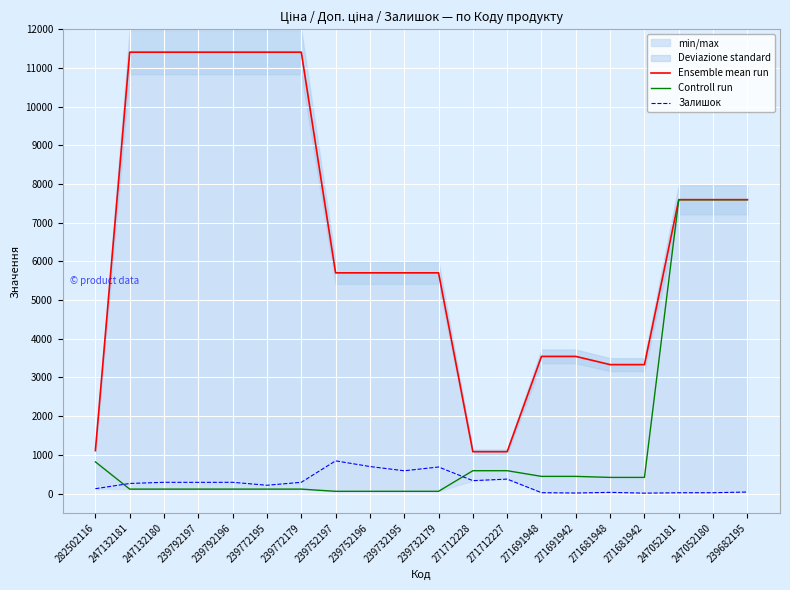

Reading left to right, what are all the values shown in this chart?

Ensemble mean run: 282502116=1109.2	247132181=11410.0	247132180=11410.0	239792197=11410.0	239792196=11410.0	239772195=11410.0	239772179=11410.0	239752197=5705.0	239752196=5705.0	239732195=5705.0	239732179=5705.0	271712228=1081.7	271712227=1081.7	271691948=3545.0	271691942=3545.0	271681948=3332.5	271681942=3332.5	247052181=7596.5	247052180=7596.5	239682195=7596.5
Controll run: 282502116=818.5	247132181=114.1	247132180=114.1	239792197=114.1	239792196=114.1	239772195=114.1	239772179=114.1	239752197=57.0	239752196=57.0	239732195=57.0	239732179=57.0	271712228=589.9	271712227=589.9	271691948=443.1	271691942=443.1	271681948=416.6	271681942=416.6	247052181=7596.5	247052180=7596.5	239682195=7596.5
Залишок: 282502116=125.0	247132181=260.0	247132180=290.0	239792197=289.0	239792196=290.0	239772195=214.0	239772179=290.0	239752197=845.0	239752196=698.0	239732195=588.0	239732179=686.0	271712228=333.0	271712227=373.0	271691948=22.0	271691942=13.0	271681948=30.0	271681942=10.0	247052181=20.0	247052180=21.0	239682195=39.0